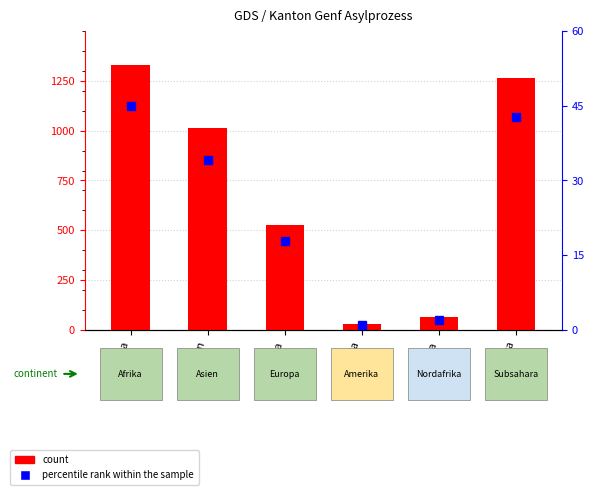

Does the chart contain any negative values?

No